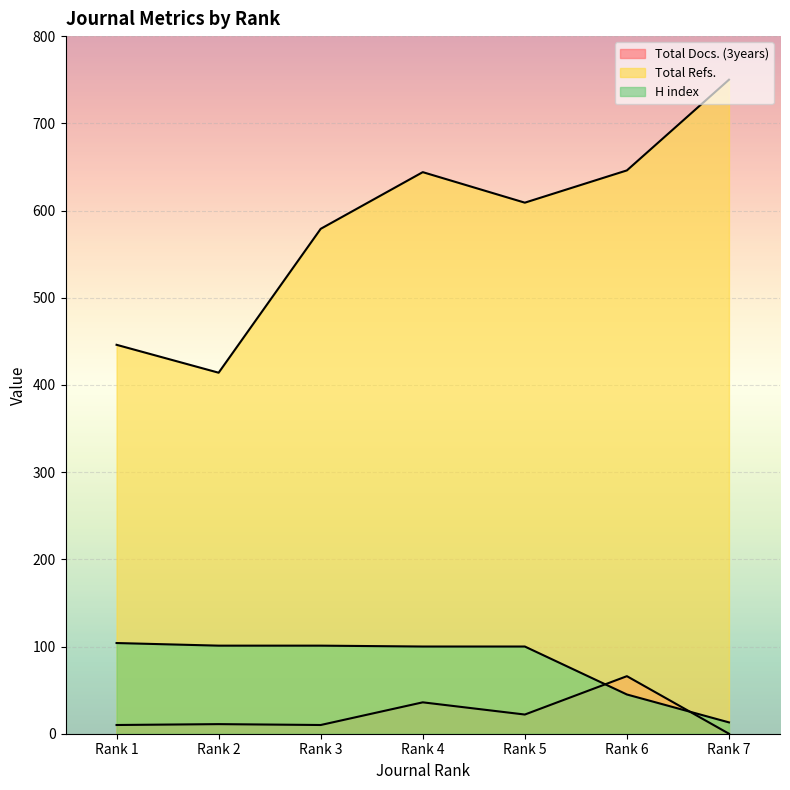

Which has a higher value, Rank 1 or Rank 3?

Rank 1